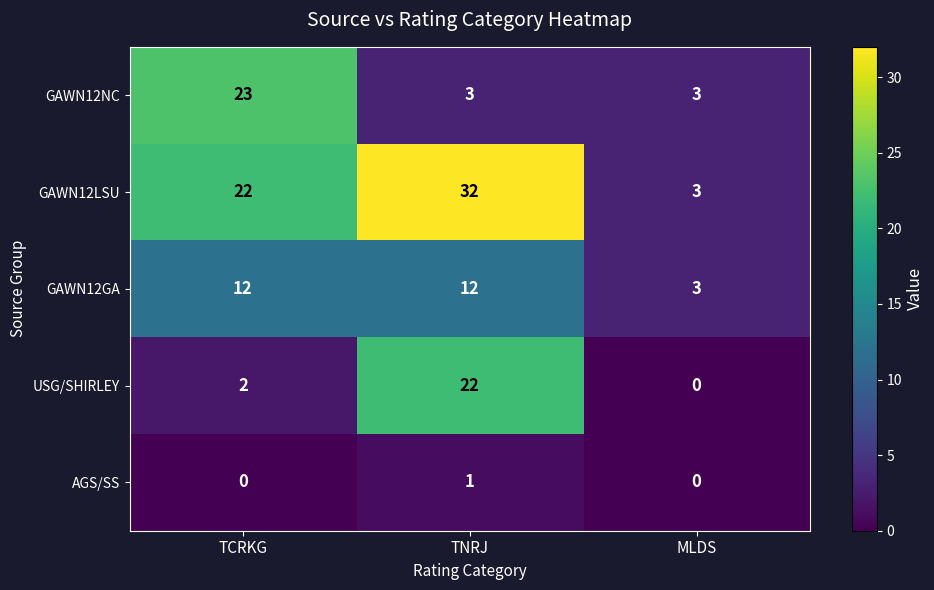

How many series are shown in this chart?

5